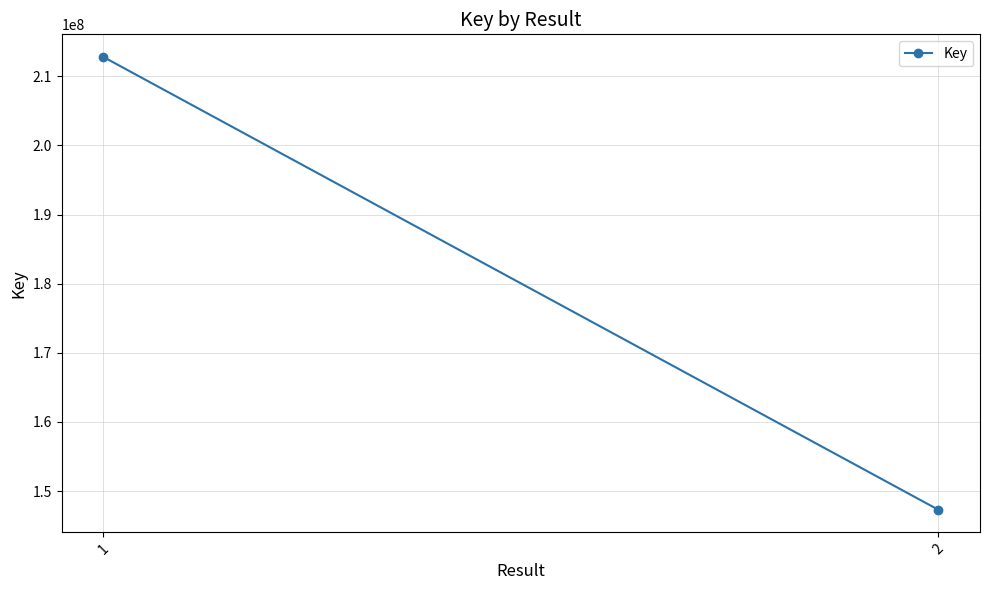

What is the maximum value shown in the chart?

212793238